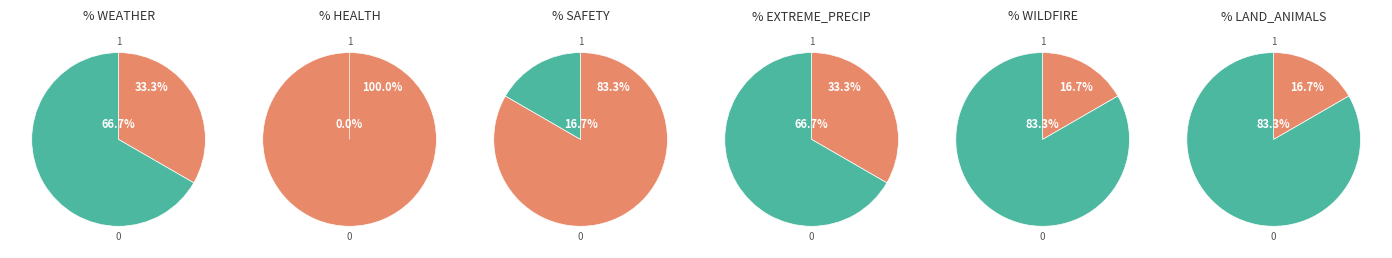

Which series changed the most between EXTREME_PRECIP and WILDFIRE?

WILDFIRE